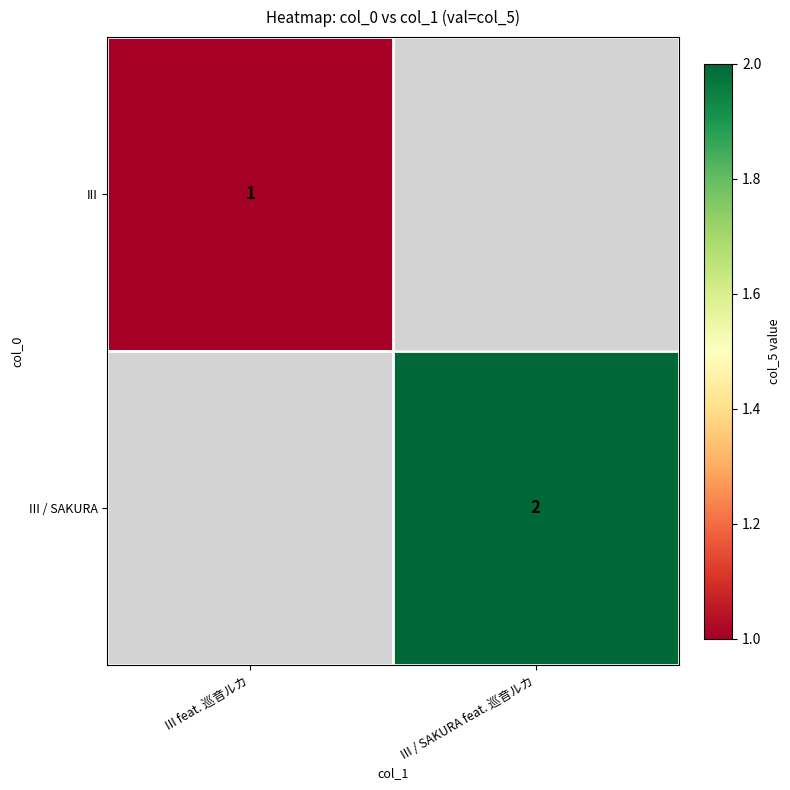

Which label corresponds to the largest value in the chart?

III / SAKURA feat. 巡音ルカ